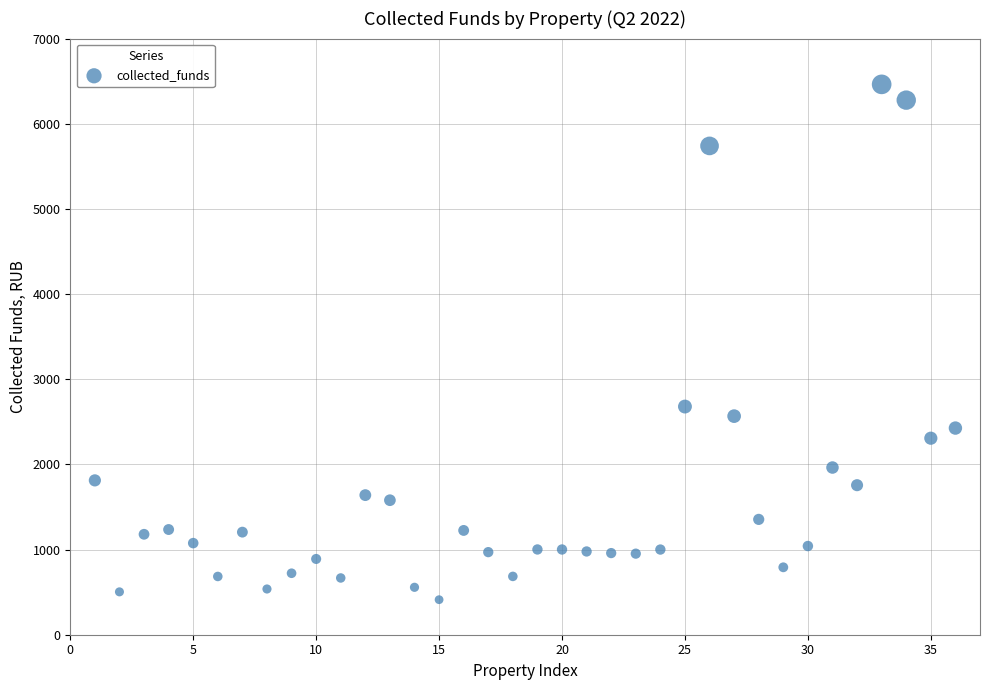

What Y value in the scatter plot is closest to 3436?

2679.2